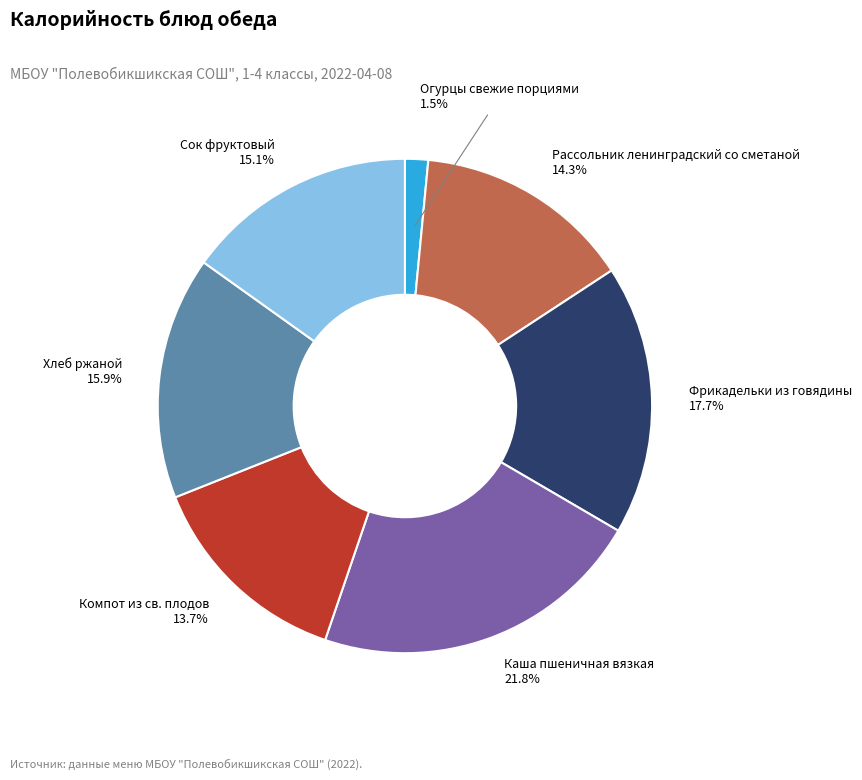

Is there a majority slice in this chart?

No